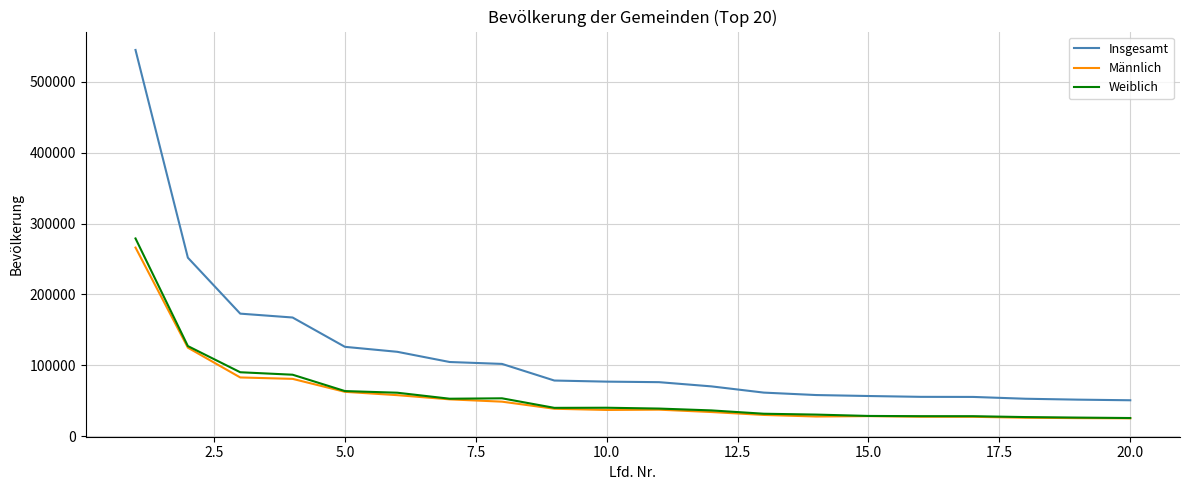

True or false: Insgesamt and Männlich intersect in this chart.

False